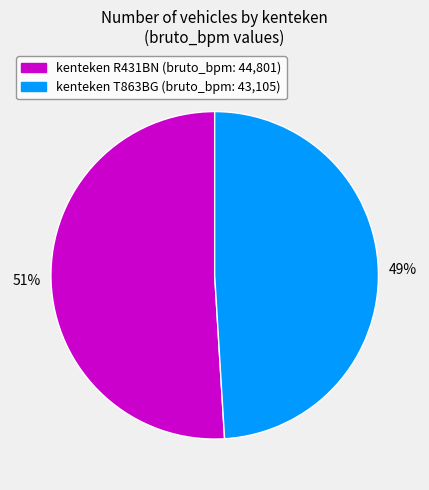

Does any single category account for the majority?

Yes